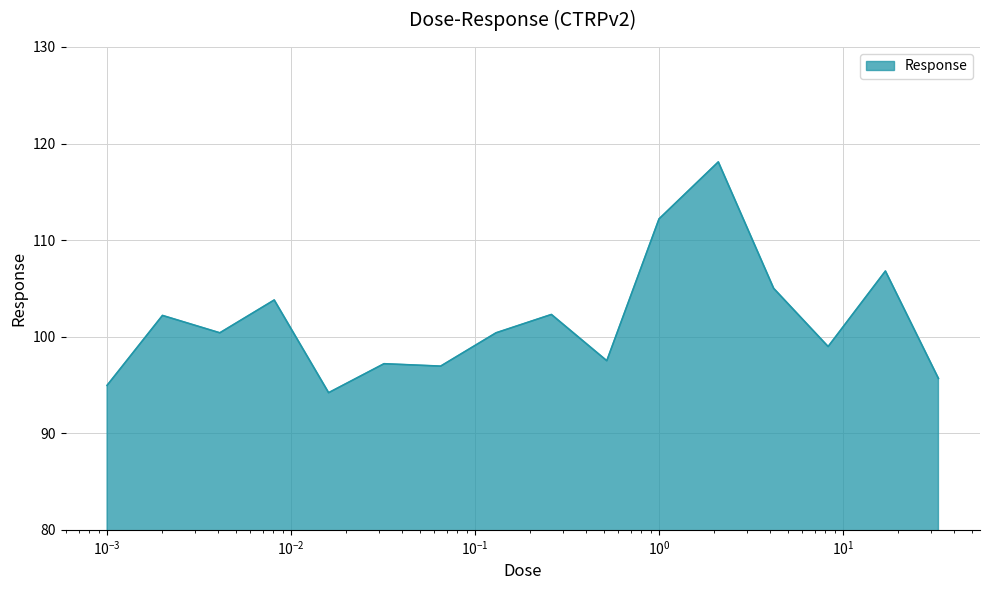

How many lines are shown in the chart?

1